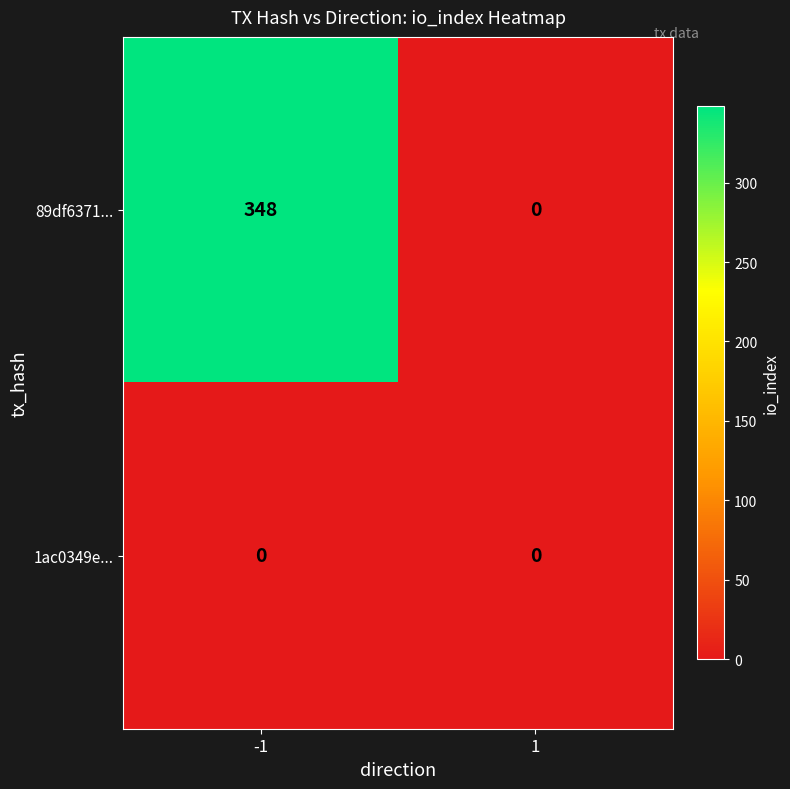

Which series has the largest range (max minus min)?

89df6371...